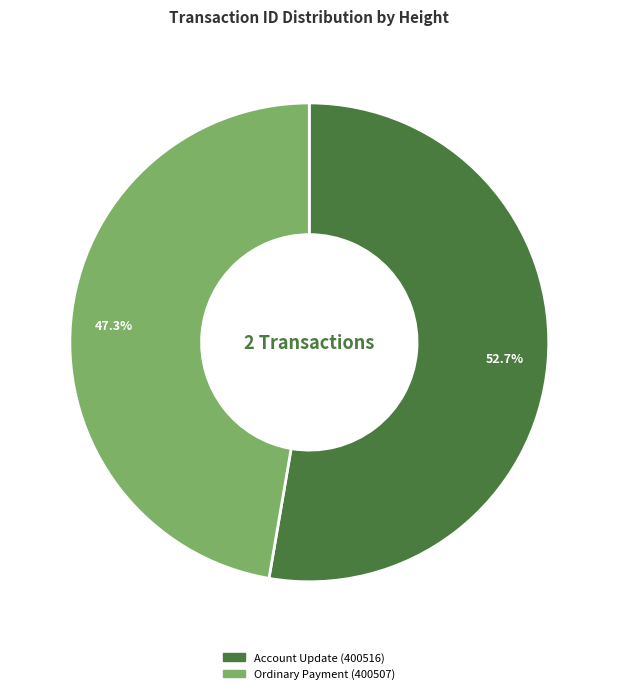

Combined, do Ordinary Payment (400507) and Account Update (400516) account for over 50%?

Yes